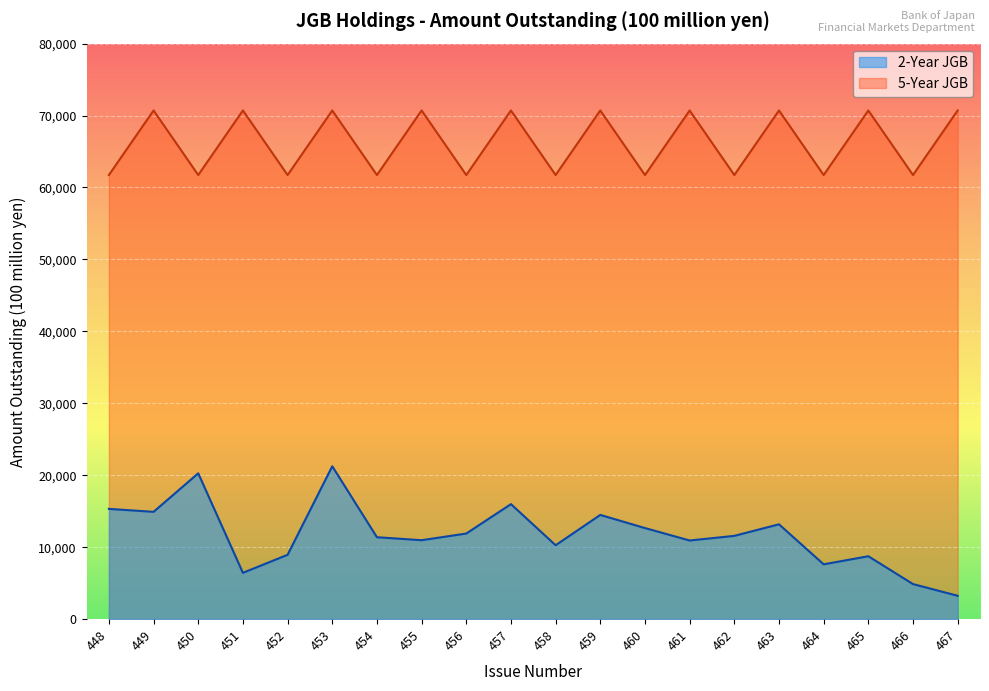

Which series has the largest total across all categories?

5-Year JGB